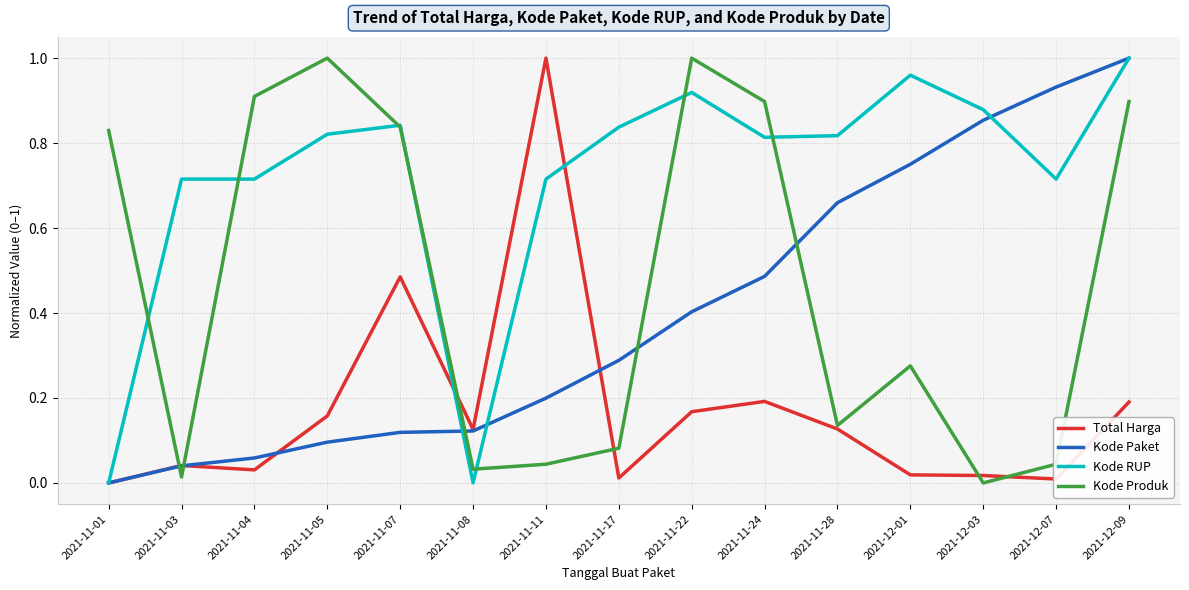

The value of Kode Paket at 2021-11-08 is 0.1. True or false?

True